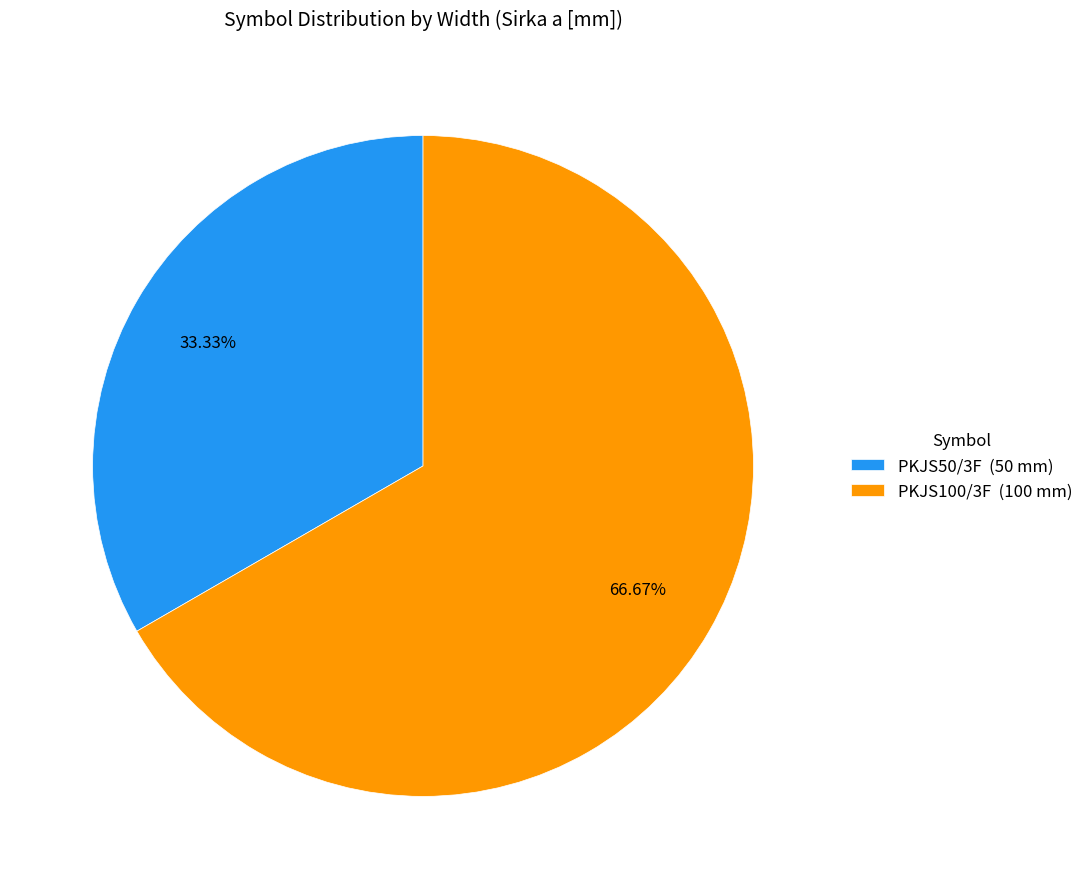

The PKJS100/3F slice represents 67% of the pie. True or false?

True